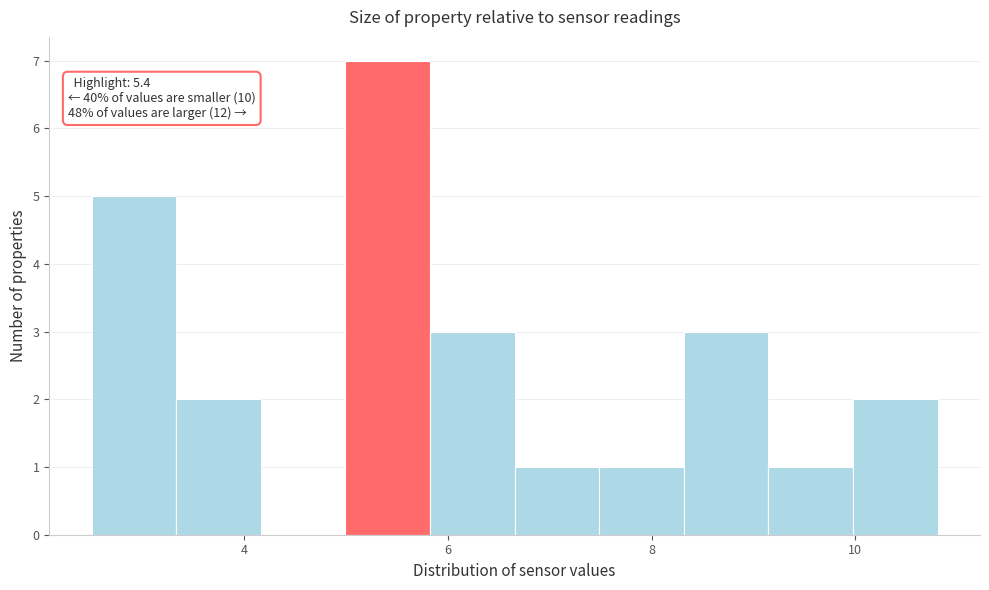

Which range on the x-axis has the tallest bar?

5.0 to 5.8